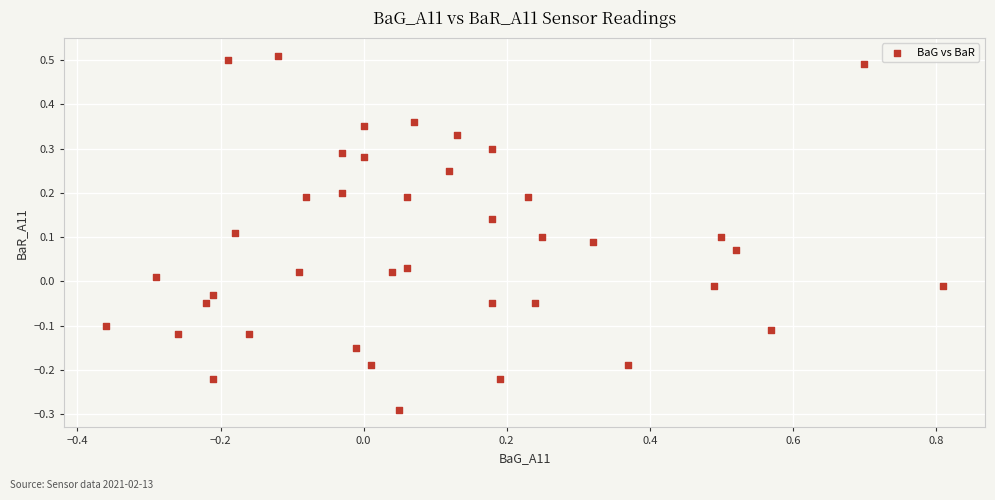

What is the range of Y values (max minus min)?

0.8